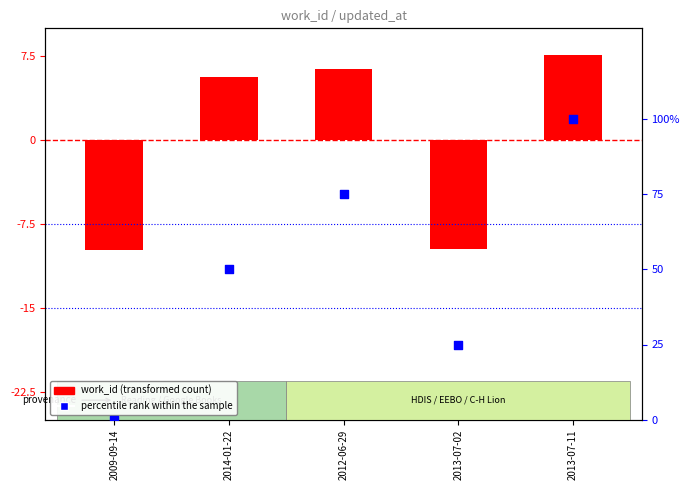

What is the total value across all series at 2013-07-02?

15.3